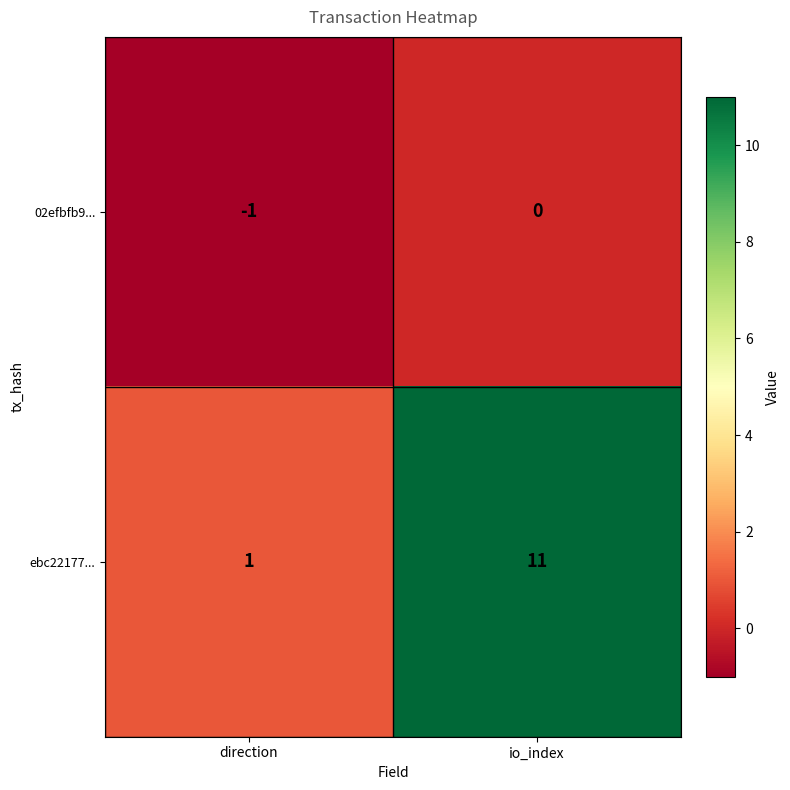

Reading left to right, extract all data points from this chart.

02efbfb9...: direction=-1	io_index=0
ebc22177...: direction=1	io_index=11